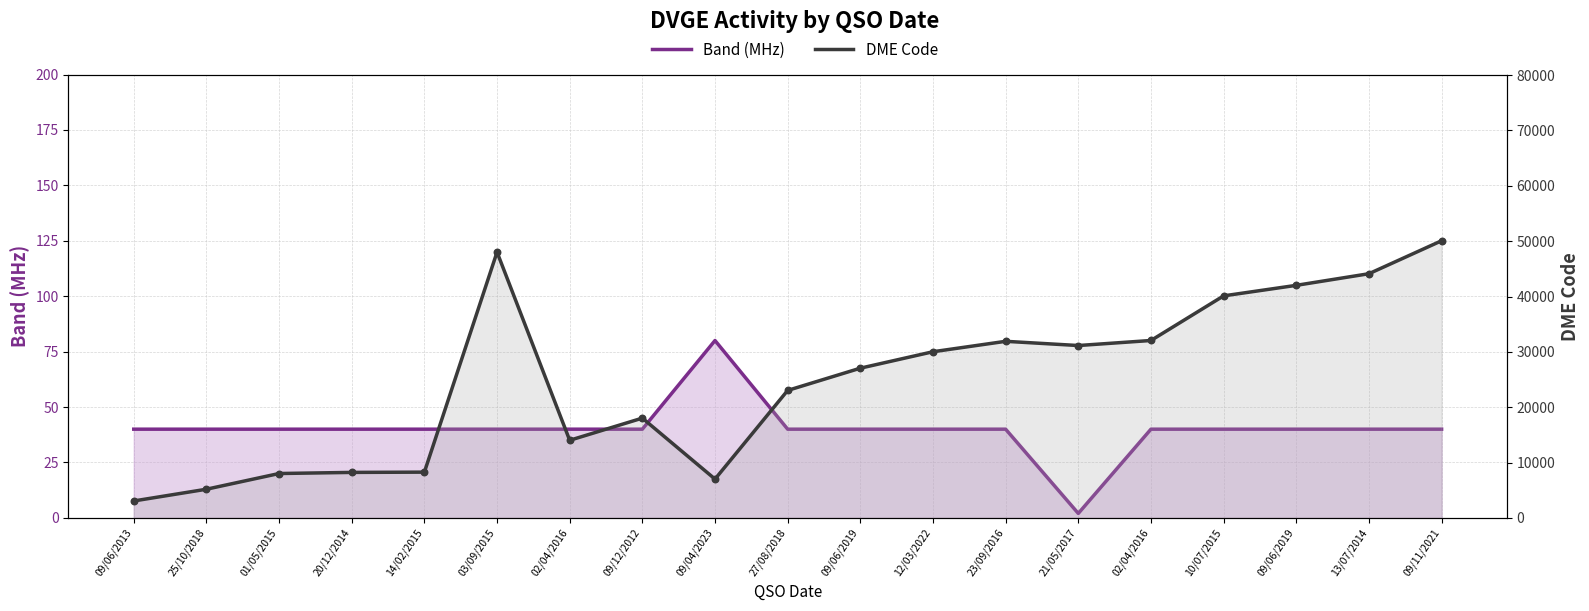

At how many categories does at least one series exceed 47603?

2